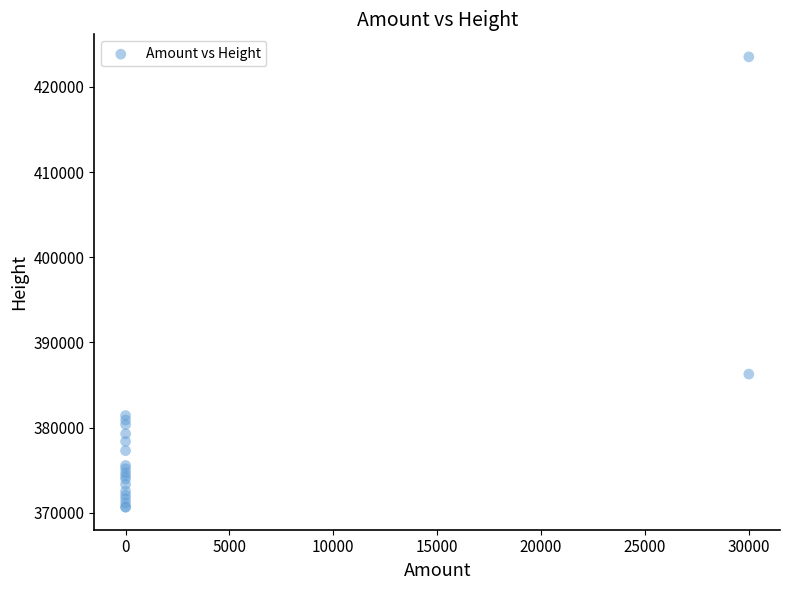

What Y value in the scatter plot is closest to 397091?

386288